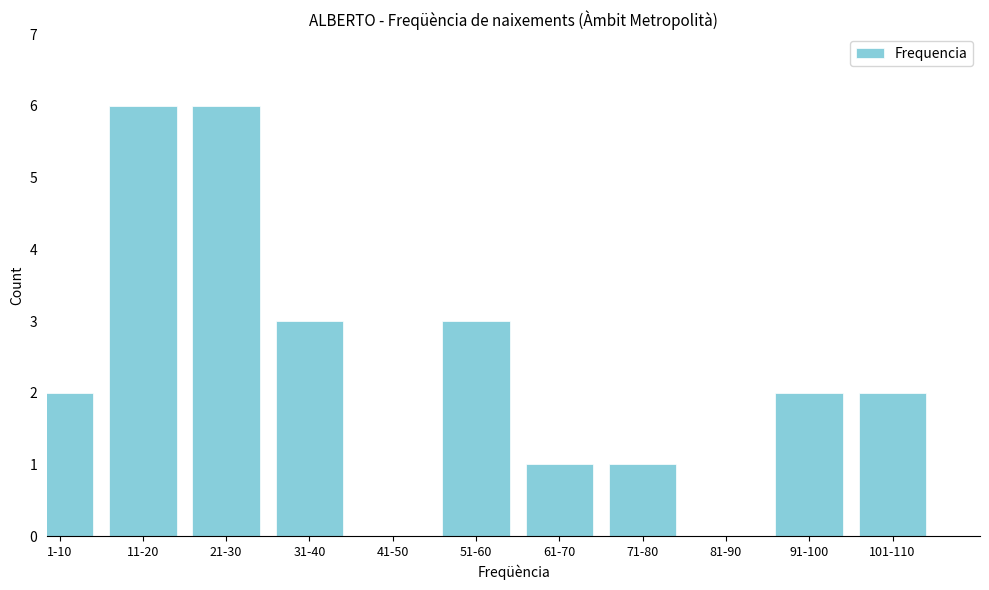

Reading left to right, extract all data points from this chart.

1-10=2	11-20=6	21-30=6	31-40=3	41-50=0	51-60=3	61-70=1	71-80=1	81-90=0	91-100=2	101-110=2